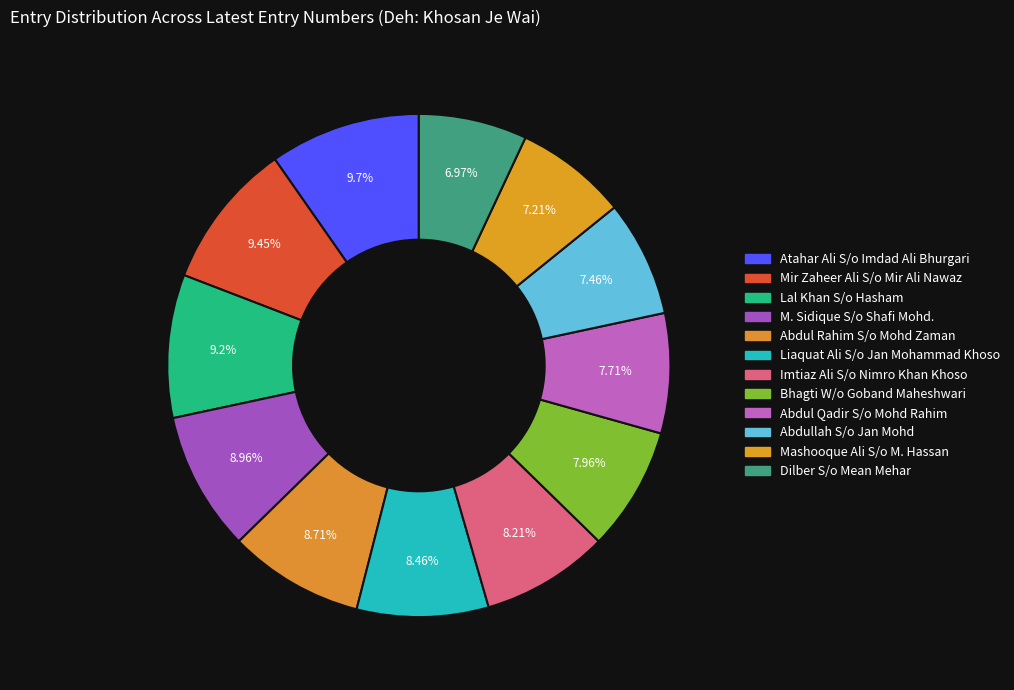

How many segments does this pie chart have?

12